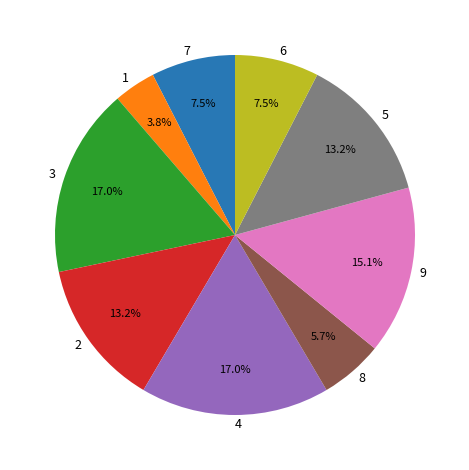

Does any single category account for the majority?

No